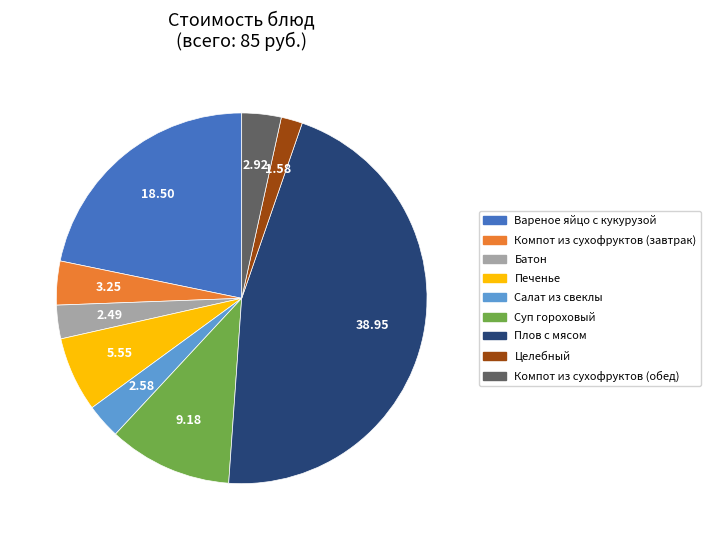

Do Вареное яйцо с кукурузой and Печенье together represent more than half of the pie?

No